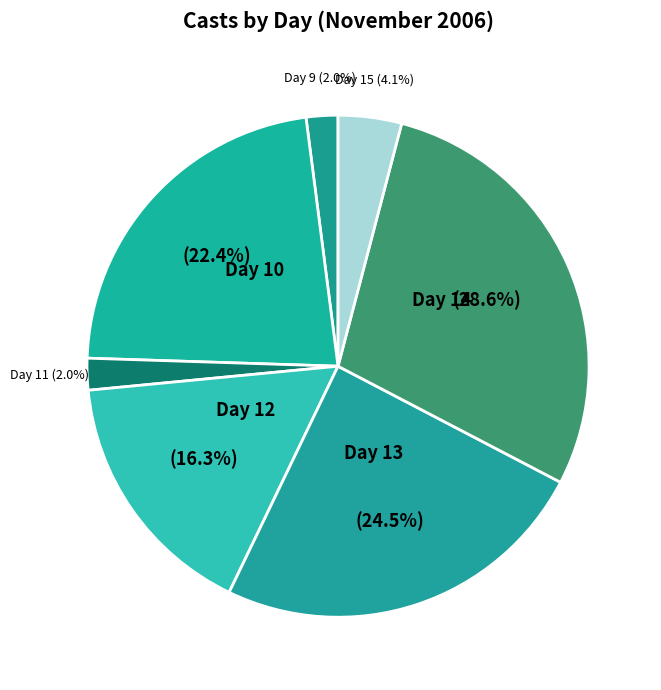

Does any single category account for the majority?

No